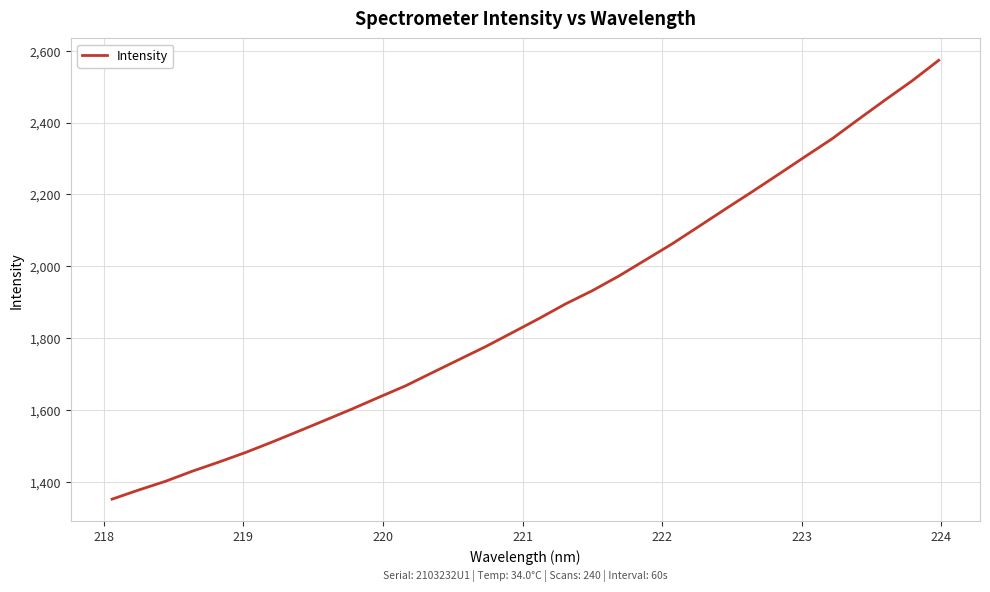

What is the difference between the maximum and minimum values?

1221.1